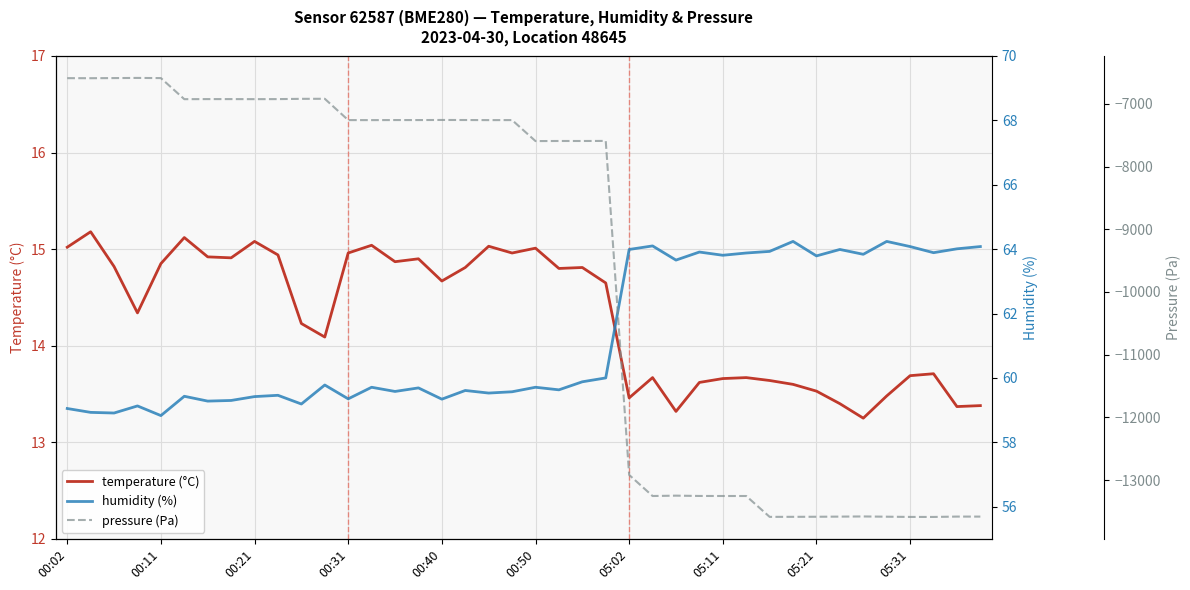

Which series has the largest total across all categories?

humidity (%)